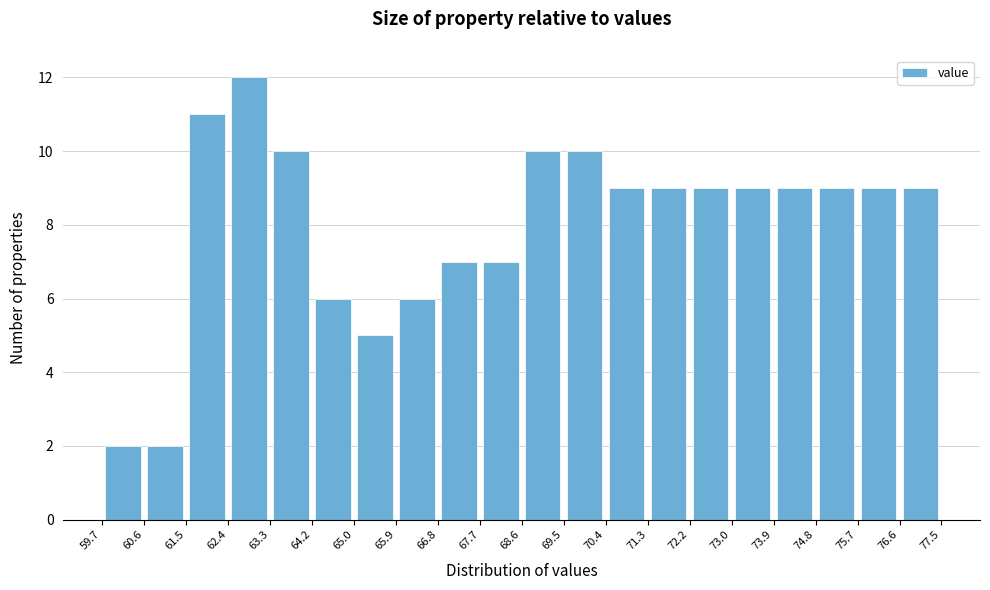

Reading left to right, list every bar in this chart as the range it spans on the x-axis followed by its height. The values are not printed on the chart, so give them approximately, as read against the axis.

59.7 to 60.6: 2
60.6 to 61.5: 2
61.5 to 62.4: 11
62.4 to 63.3: 12
63.3 to 64.2: 10
64.2 to 65.0: 6
65.0 to 65.9: 5
65.9 to 66.8: 6
66.8 to 67.7: 7
67.7 to 68.6: 7
68.6 to 69.5: 10
69.5 to 70.4: 10
70.4 to 71.3: 9
71.3 to 72.2: 9
72.2 to 73.0: 9
73.0 to 73.9: 9
73.9 to 74.8: 9
74.8 to 75.7: 9
75.7 to 76.6: 9
76.6 to 77.5: 9